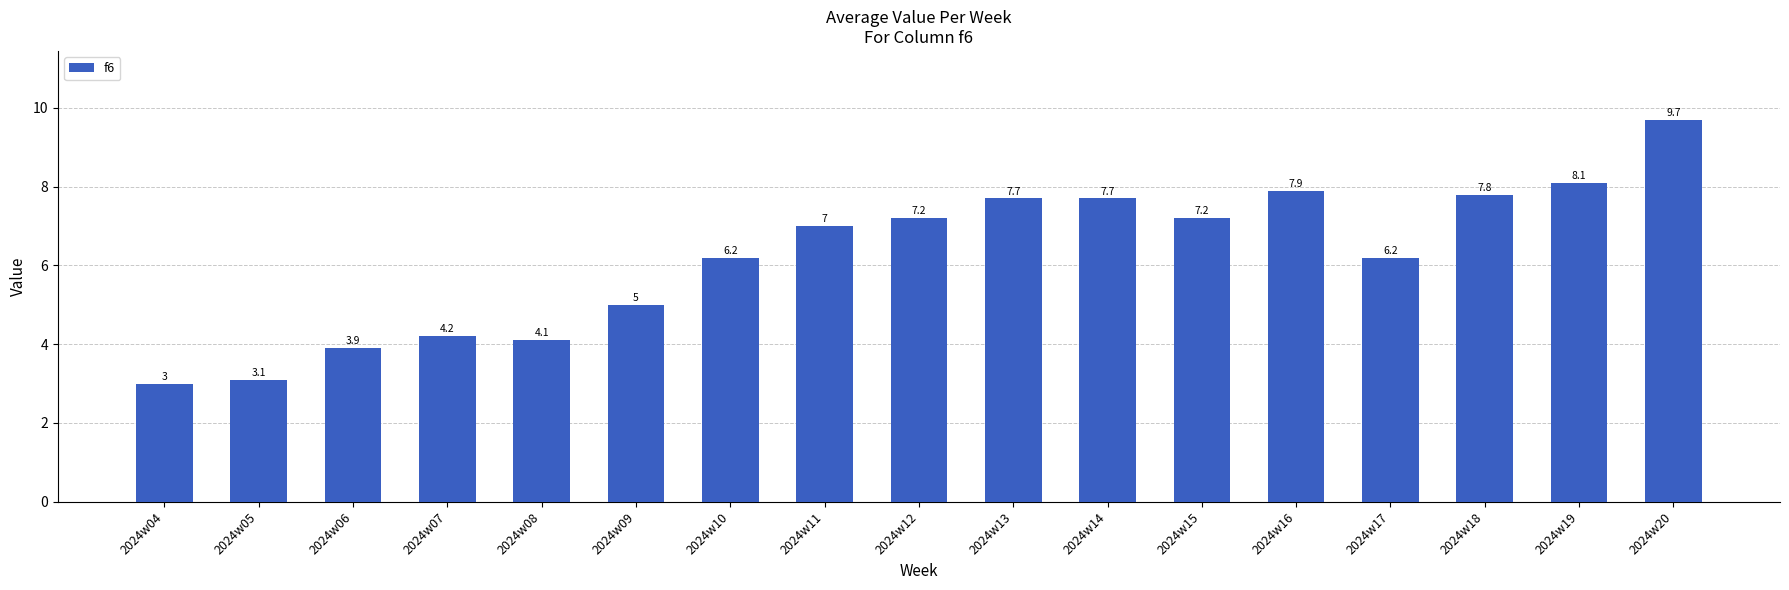

Approximately how many times larger is the value at 2024w19 compared to 2024w16?

1.0